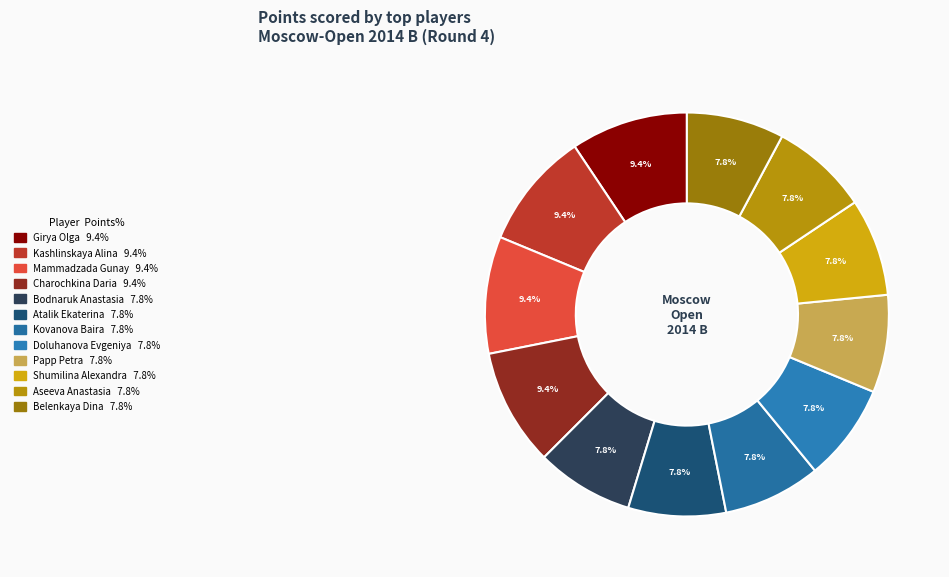

To the nearest percent, what is the combined percentage of Kashlinskaya Alina and Atalik Ekaterina?

17%